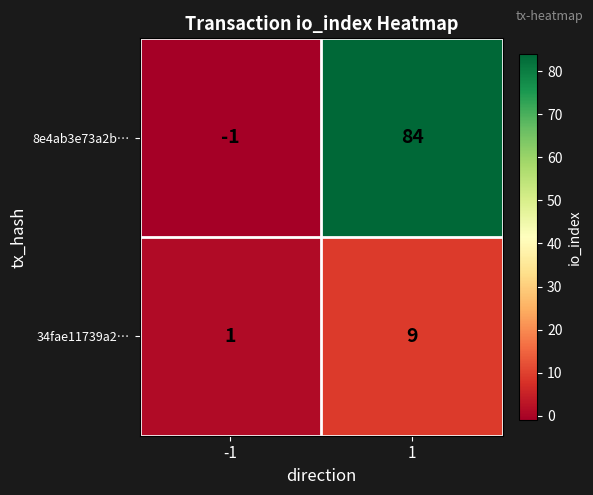

What is the sum of the 34fae11739a2… values at -1 and 1?

10